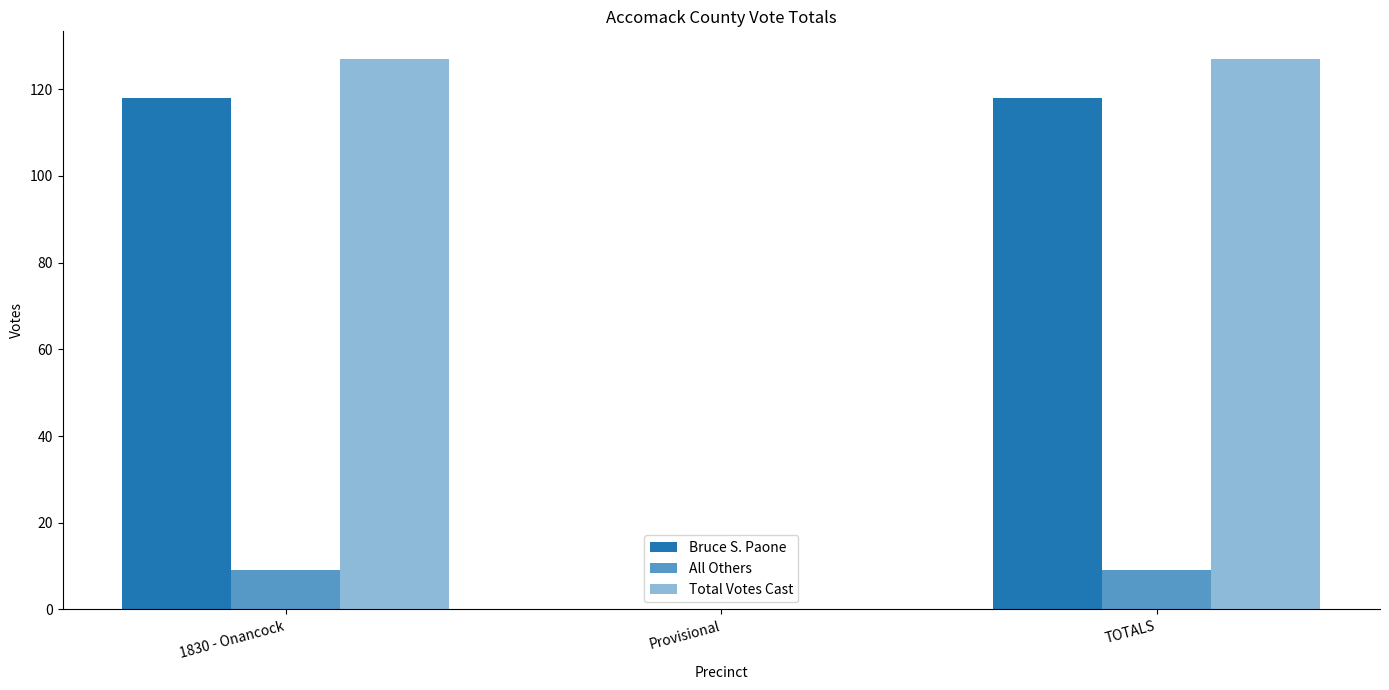

What is the sum of the Total Votes Cast values at TOTALS and 1830 - Onancock?

254